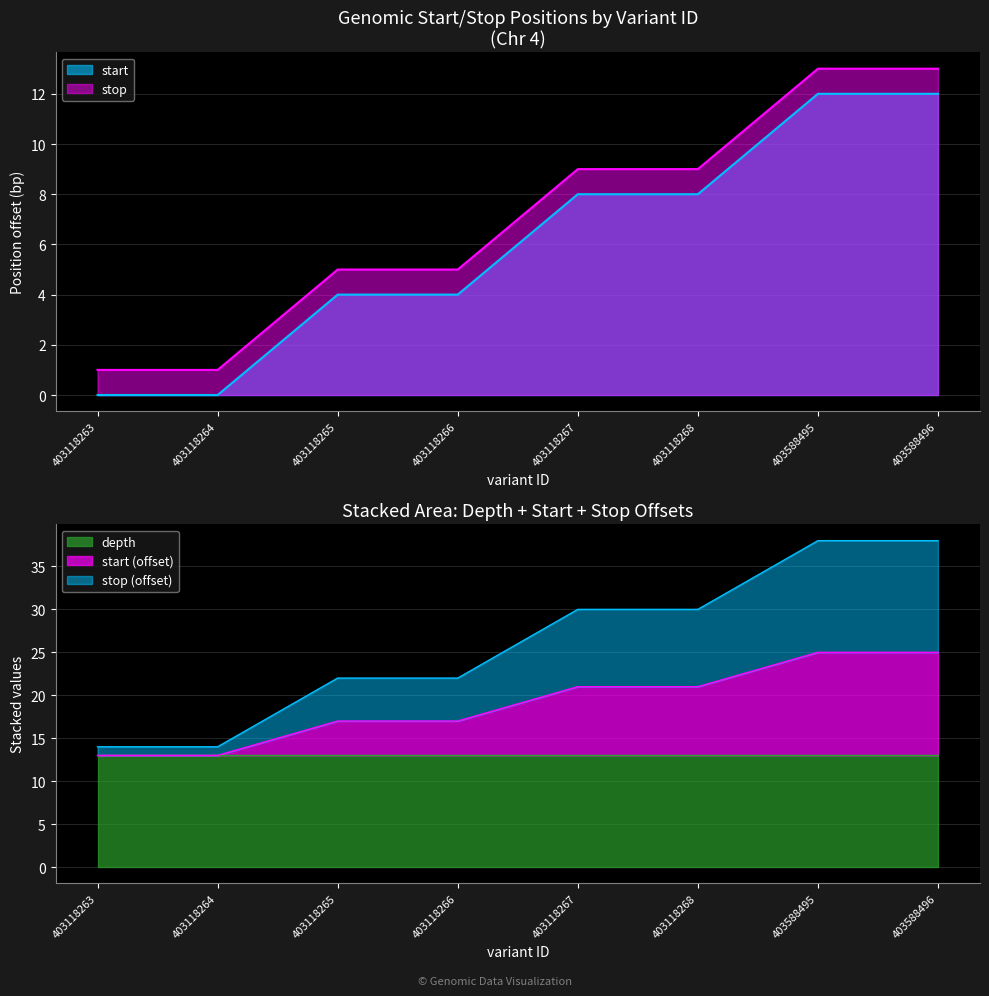

Rank the categories by stop value from highest to lowest.

403588495, 403588496, 403118267, 403118268, 403118265, 403118266, 403118263, 403118264